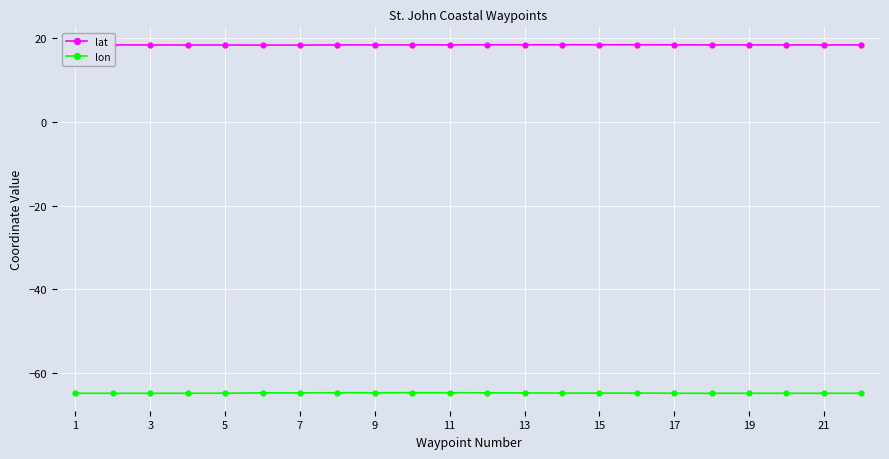

What is the value of the lon point at the 10th from the left?

-64.7